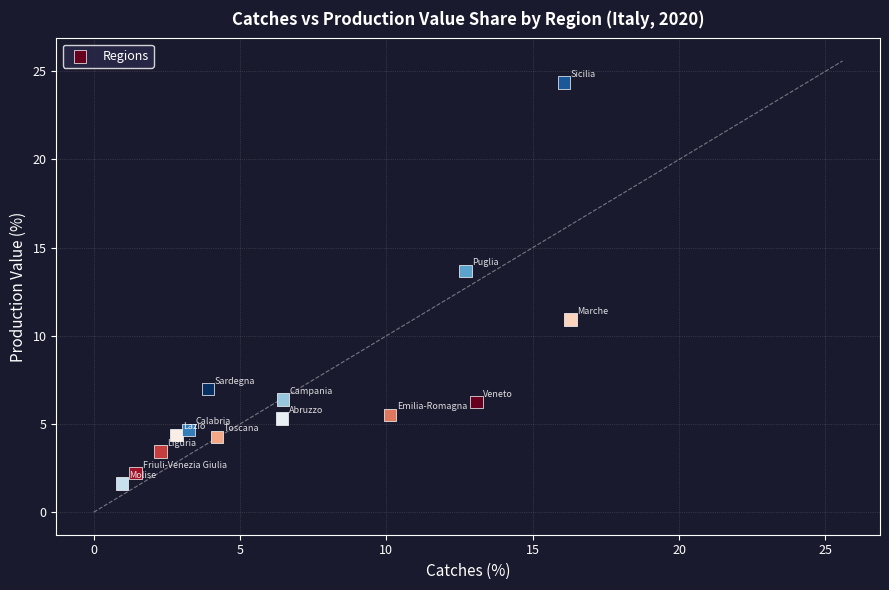

What Y value in the scatter plot is closest to 12?

10.9